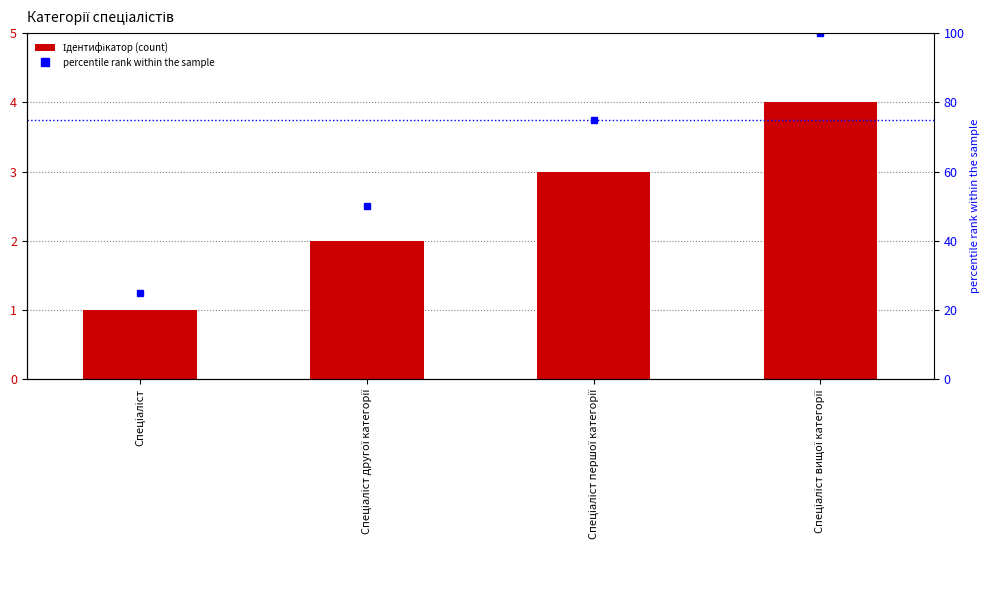

What is the approximate value at Спеціаліст першої категорії?

3